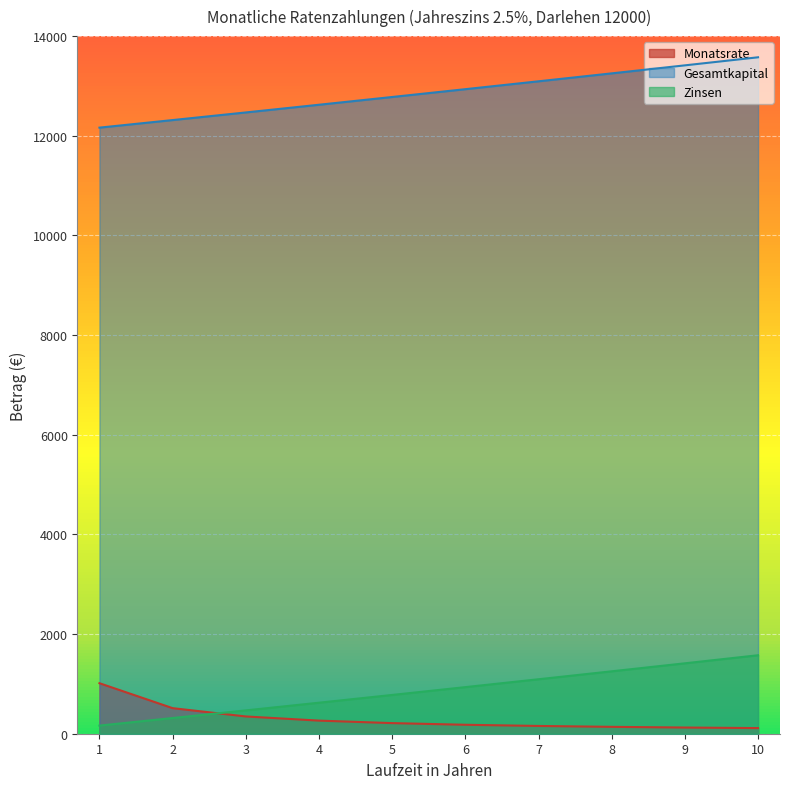

The value of Monatsrate at 2 is 888.6. True or false?

False